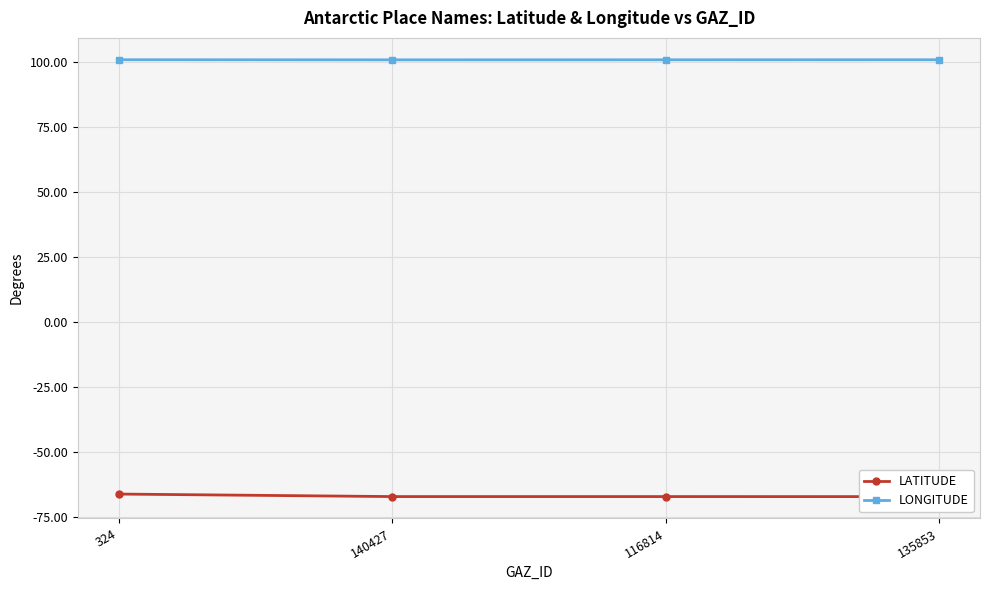

True or false: LATITUDE and LONGITUDE cross at least once.

False